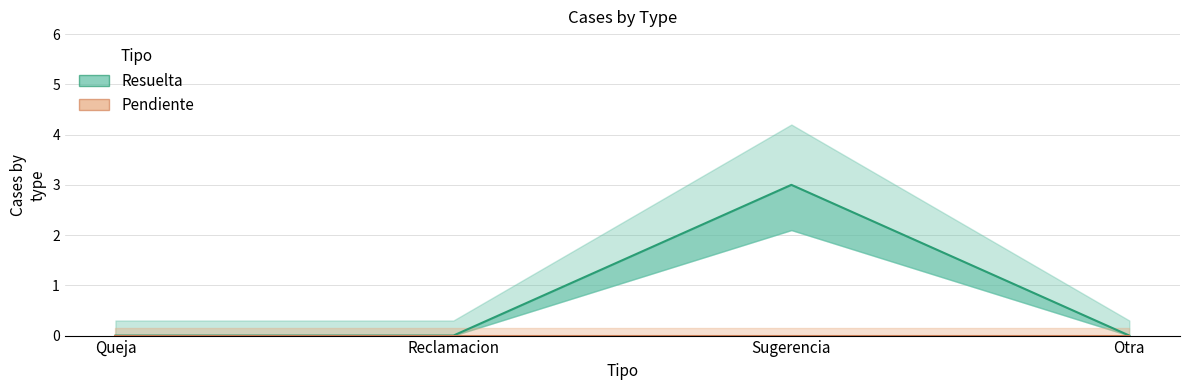

At which label does Pendiente reach its peak?

Queja